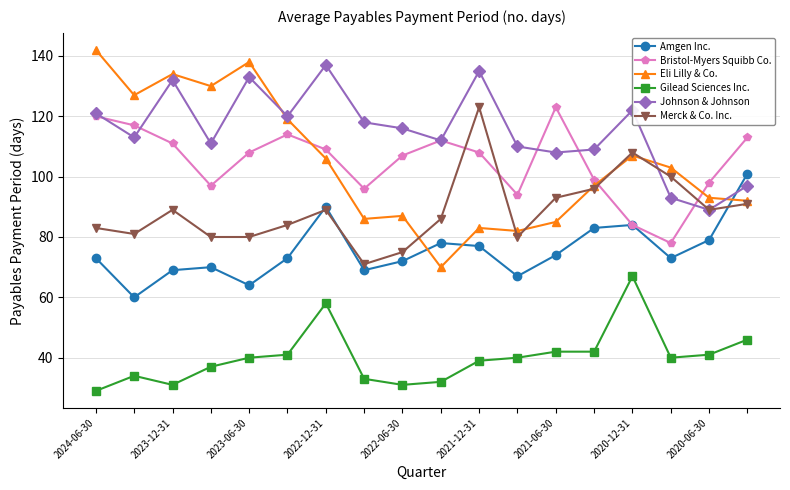

What is the value of the Gilead Sciences Inc. point at the 12th from the left?

40